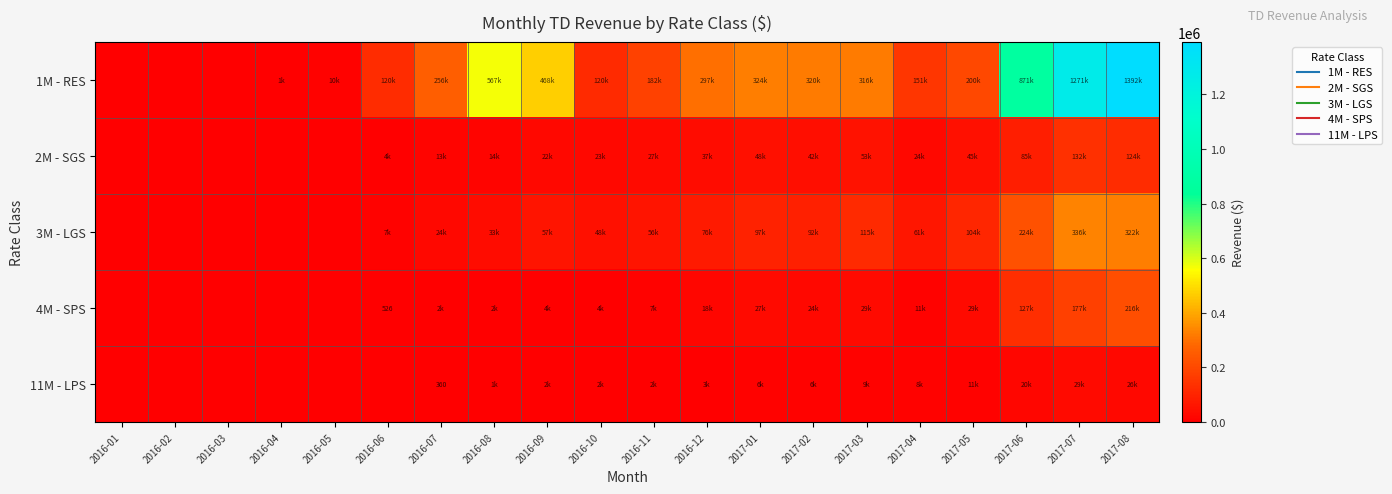

Is the value of 2M - SGS at 2016-03 greater than the value of 3M - LGS at 2017-06?

No